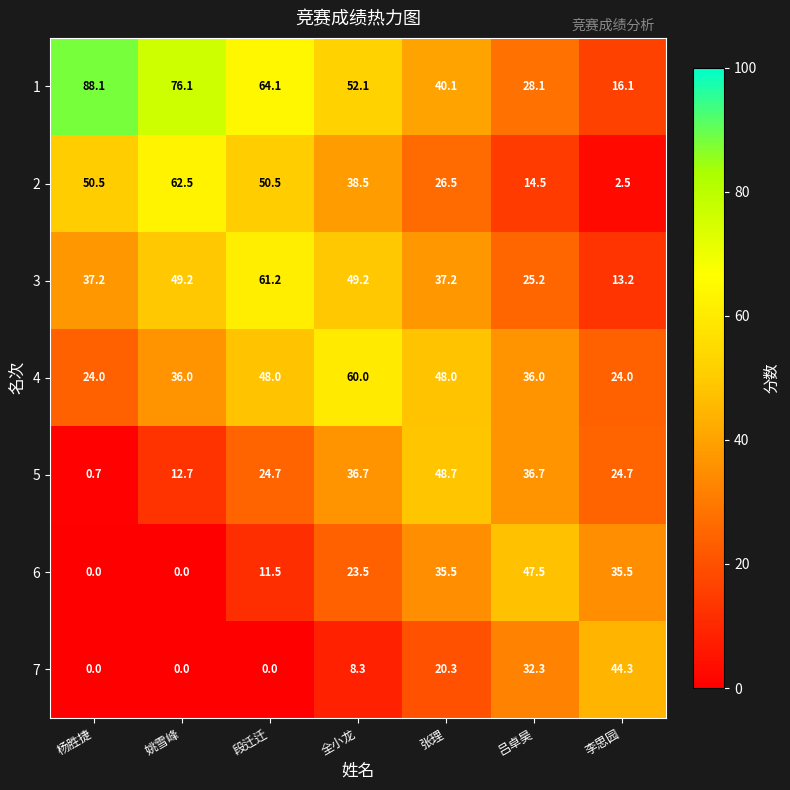

Read the 4 value at 段迁迁.

48.0